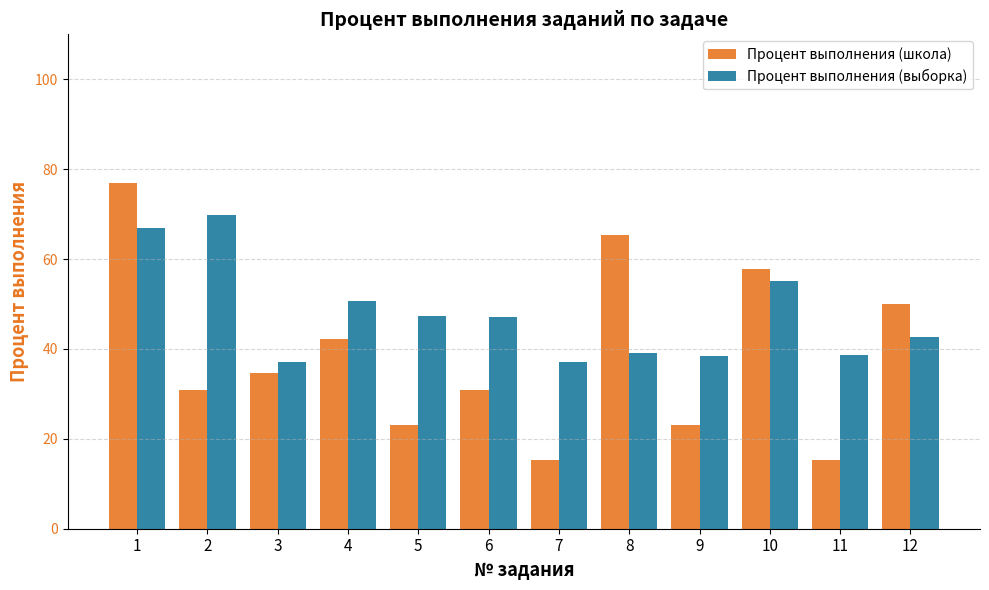

What is the difference between the second highest and second lowest values in the Процент выполнения (школа) series?

50.0